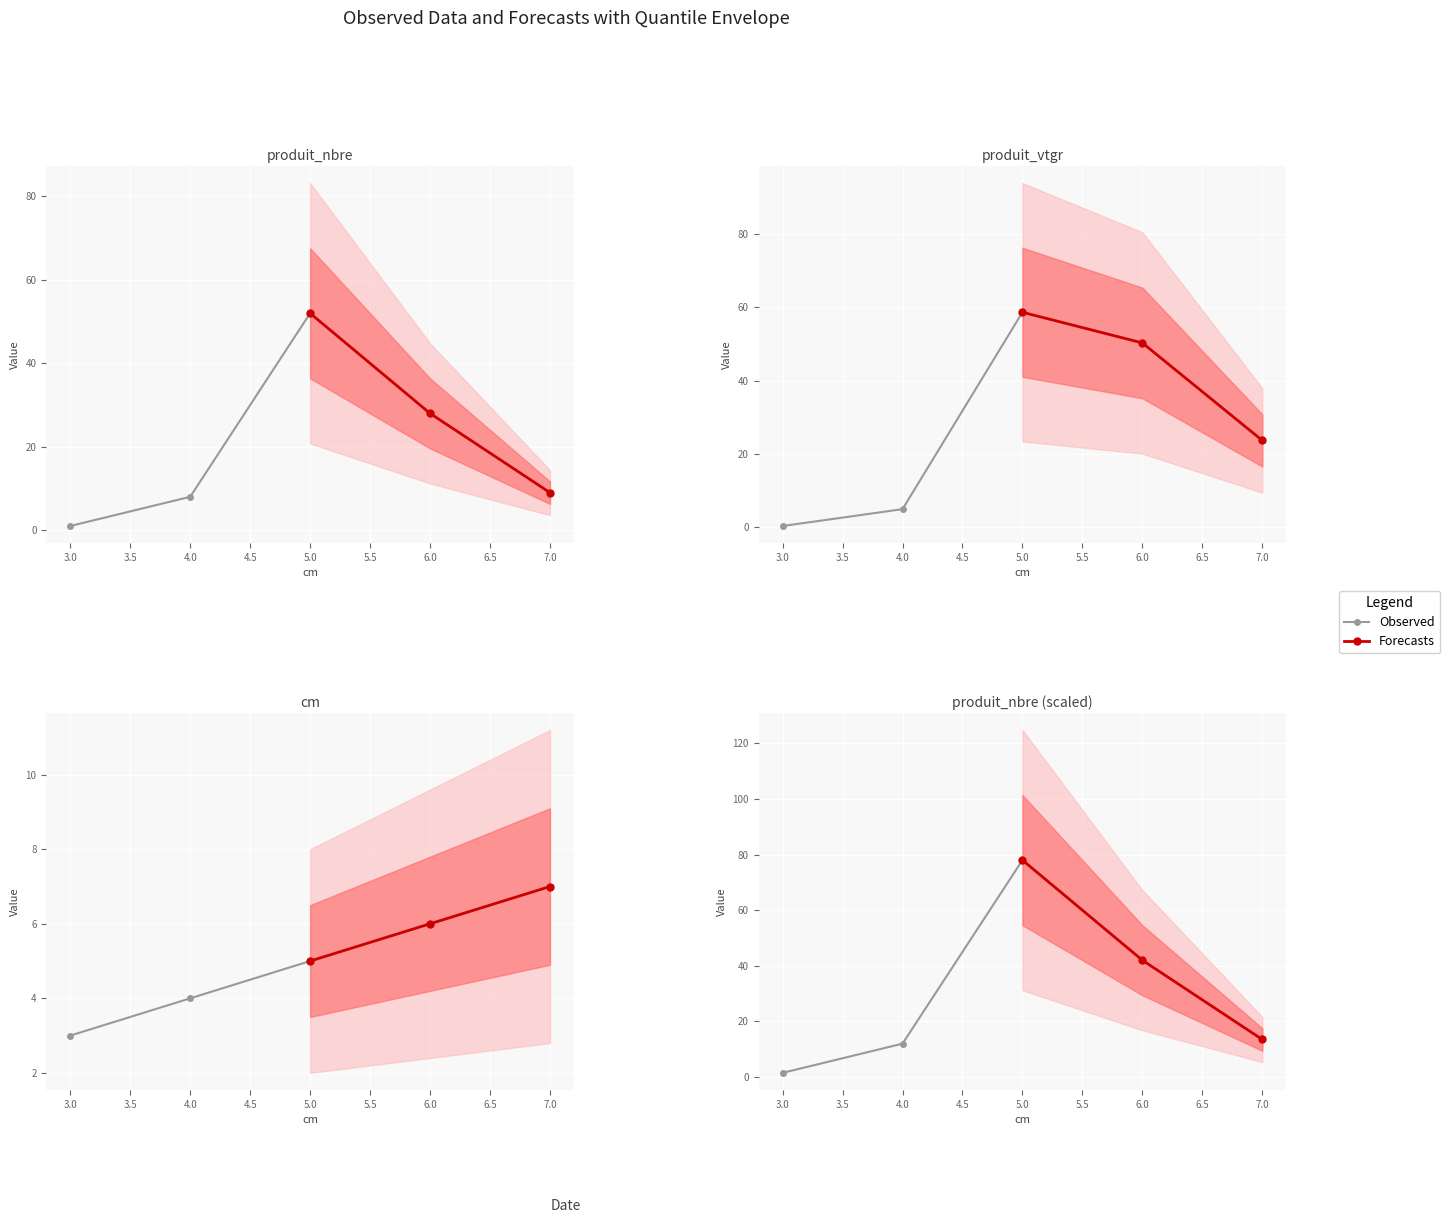

Which has a higher value, 5.0 or 3.0?

5.0